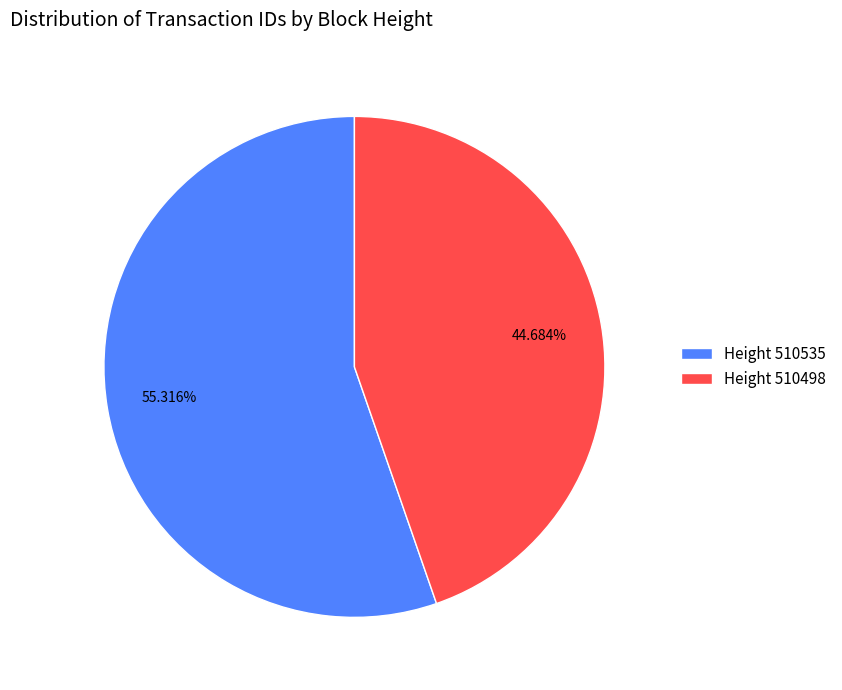

Approximately how many times larger is the value at Height 510498 compared to Height 510535?

0.8